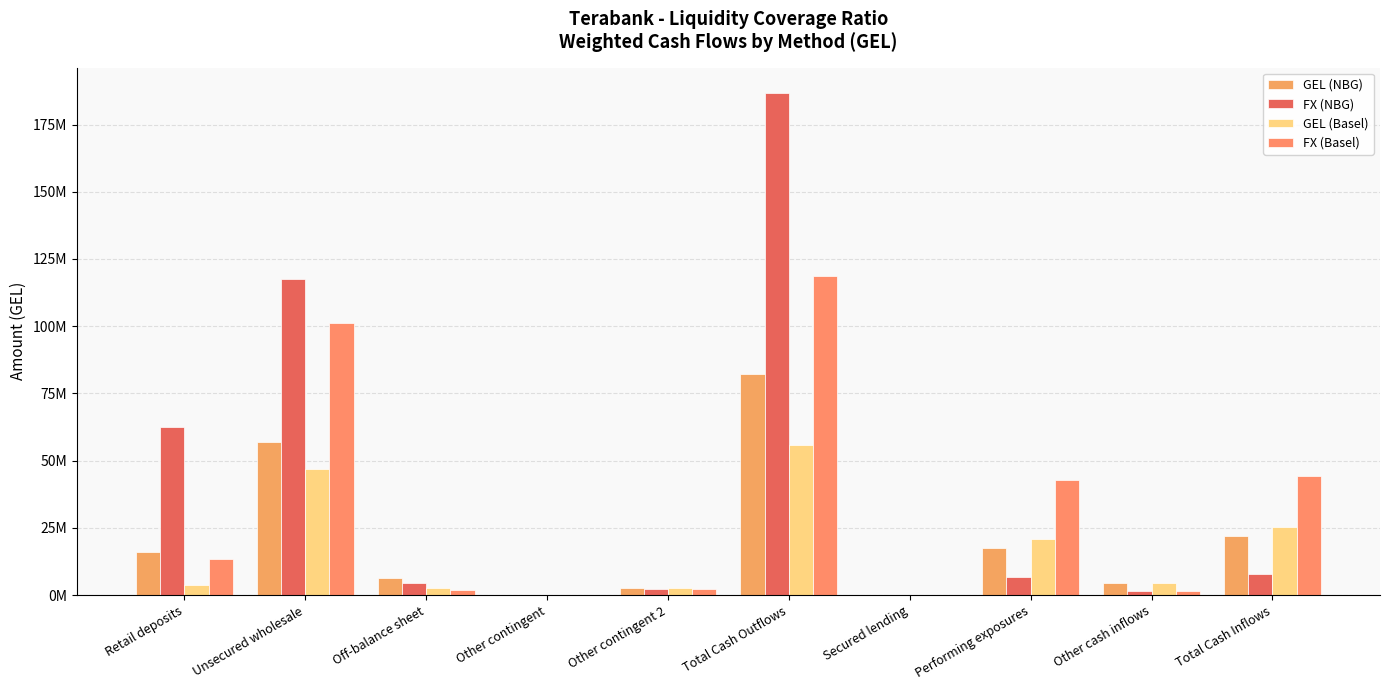

Are the bars grouped side by side (vs. stacked)?

Yes